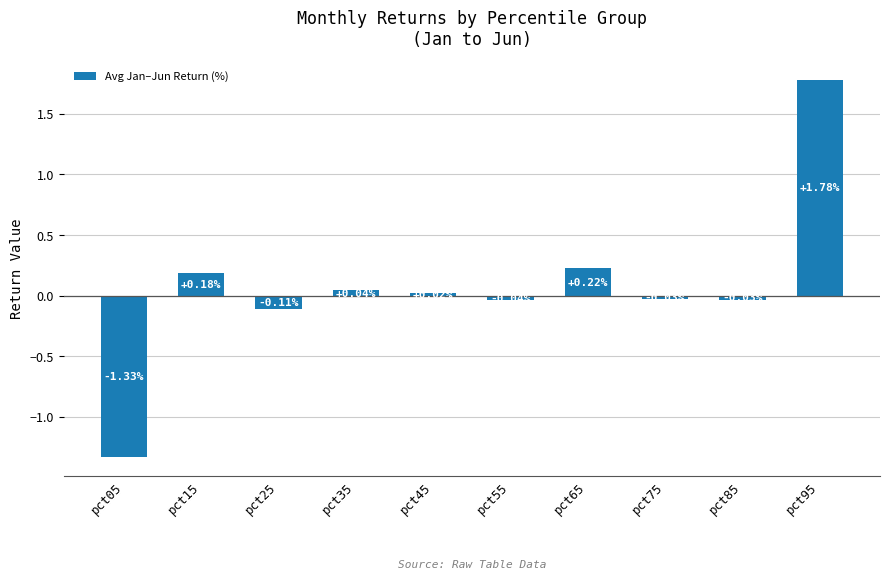

What is the change in value from pct25 to pct75?

+0.1